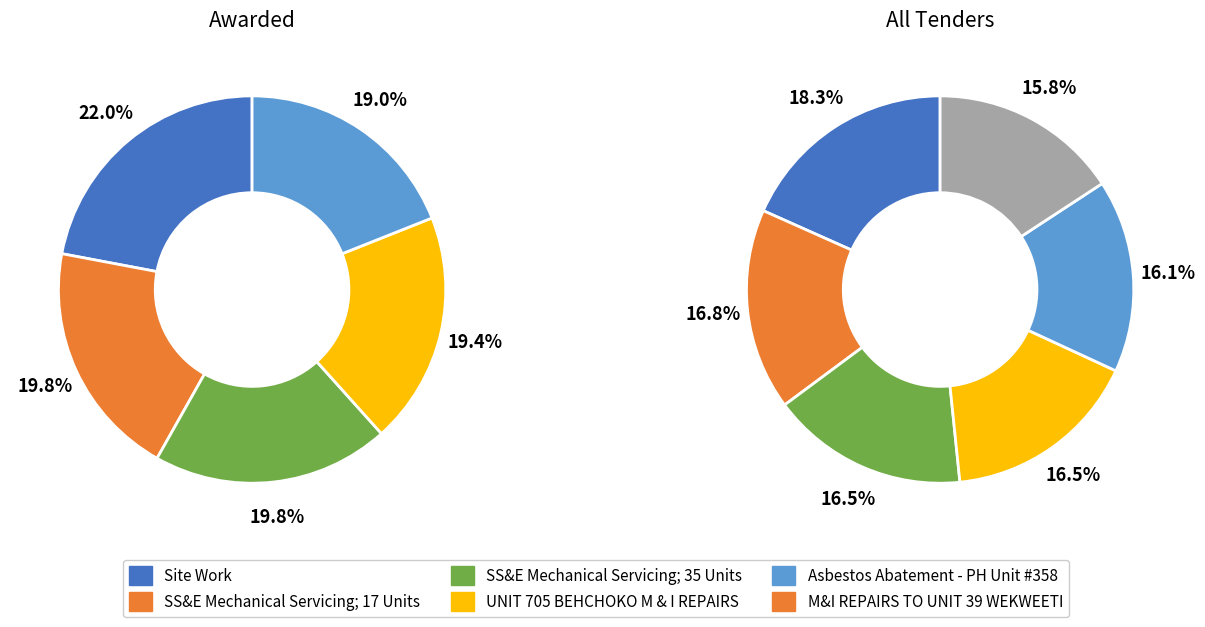

Does any single category account for the majority?

No